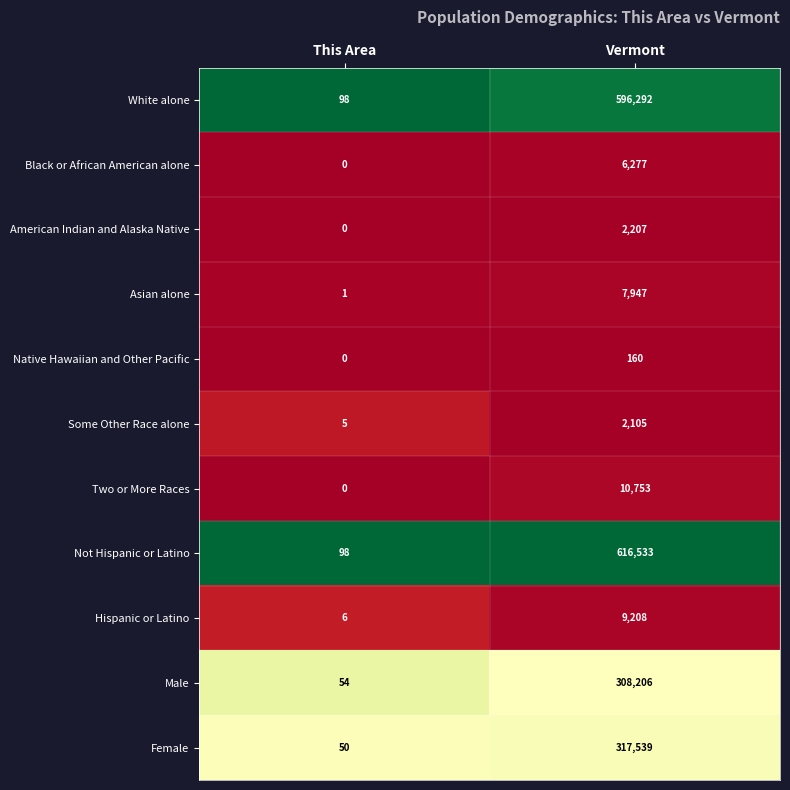

Rank the categories by Female value from lowest to highest.

This Area, Vermont